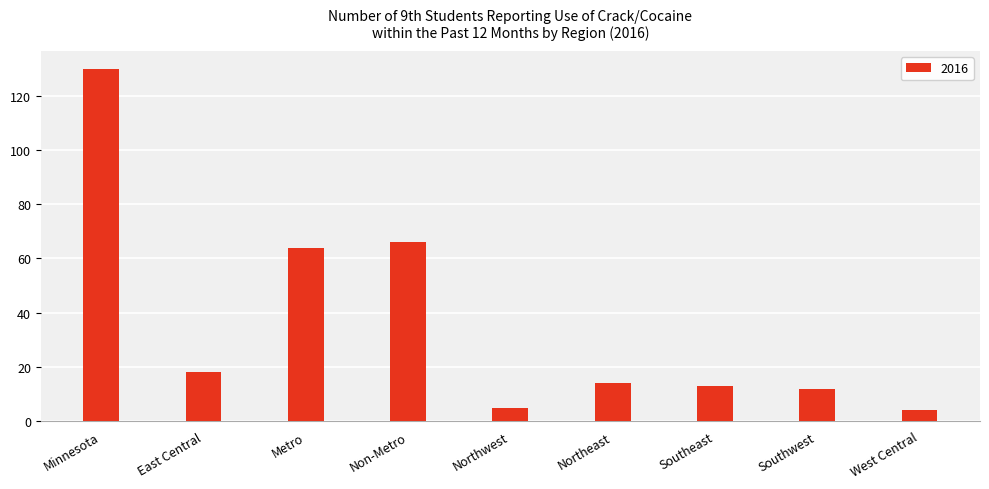

What is the approximate value at Northeast?

14